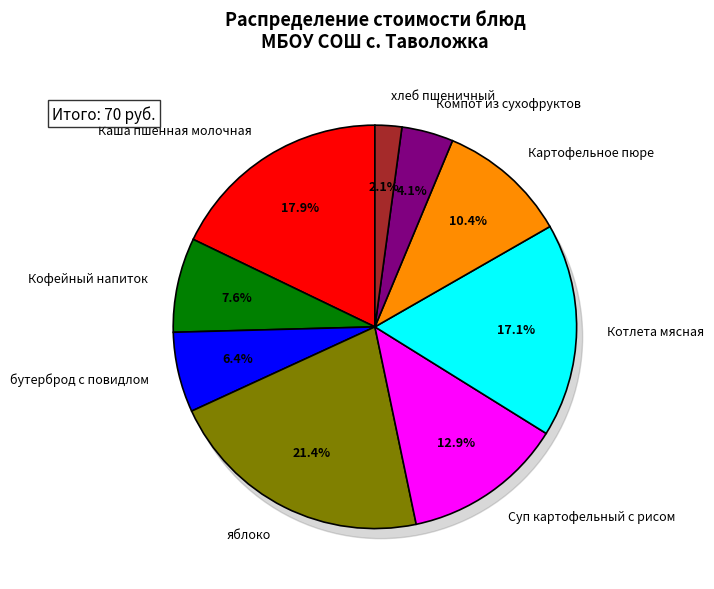

Which category has the biggest portion of the pie?

яблоко